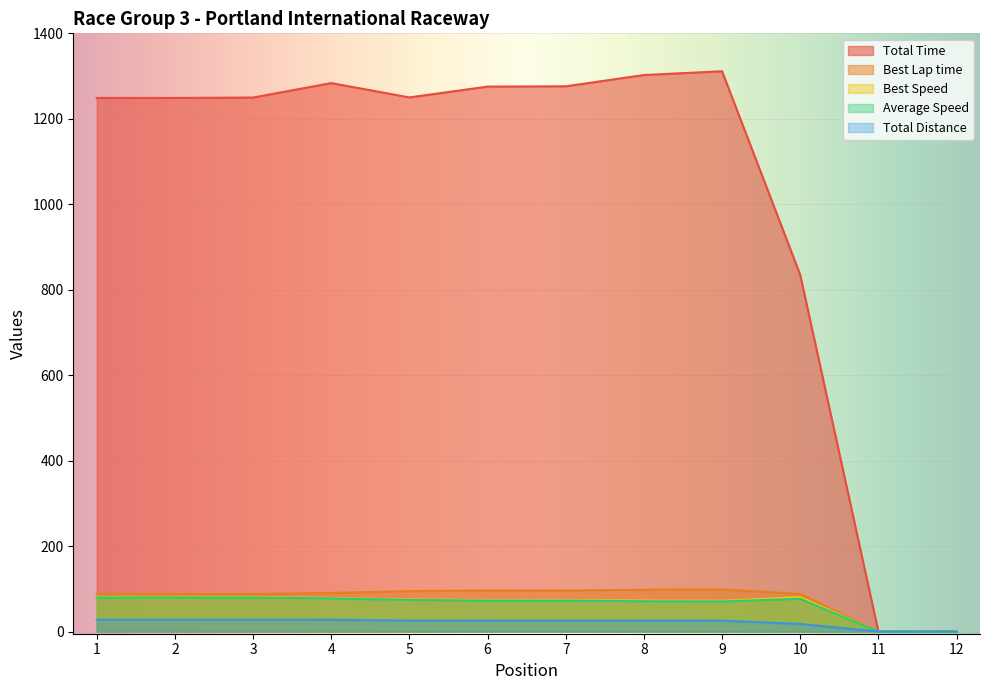

What is the greatest value displayed?

1311.3